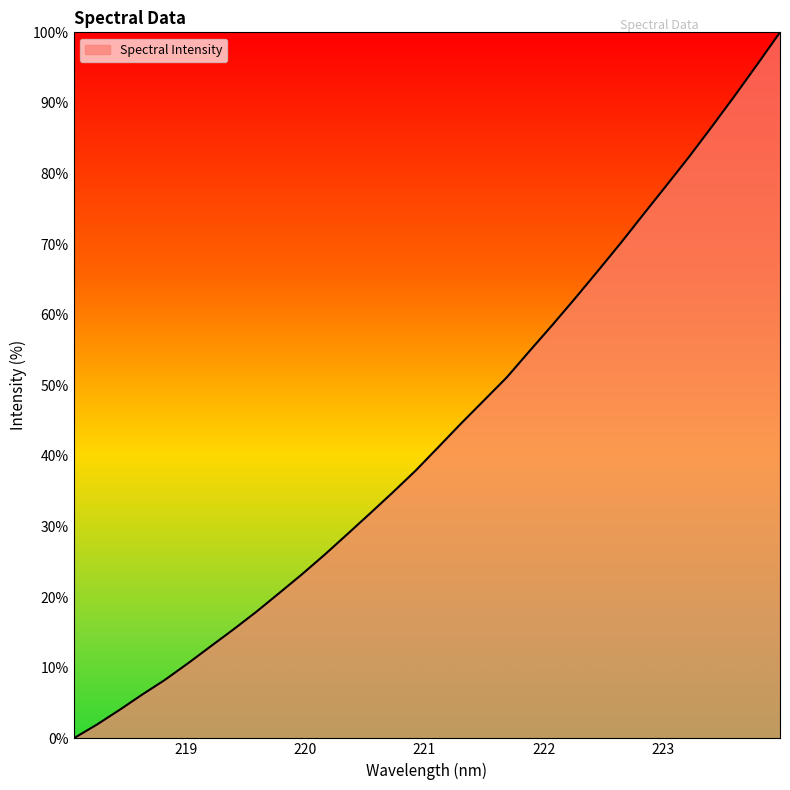

What is the difference between the maximum and minimum values?

100.0